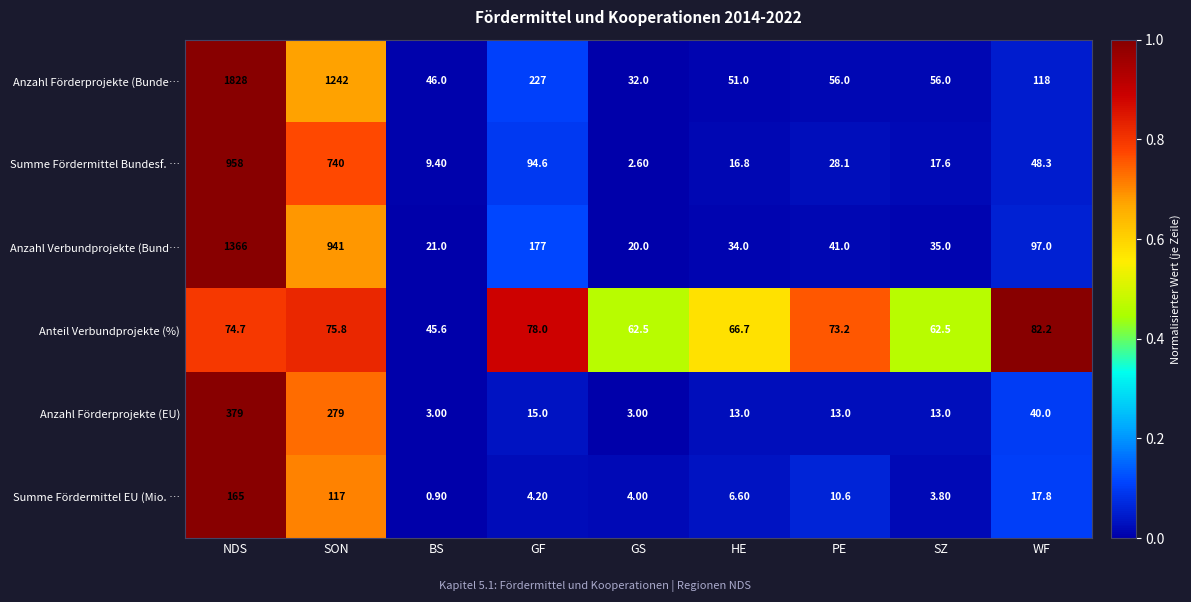

Which series has the largest total across all categories?

Anzahl Förderprojekte (Bunde…